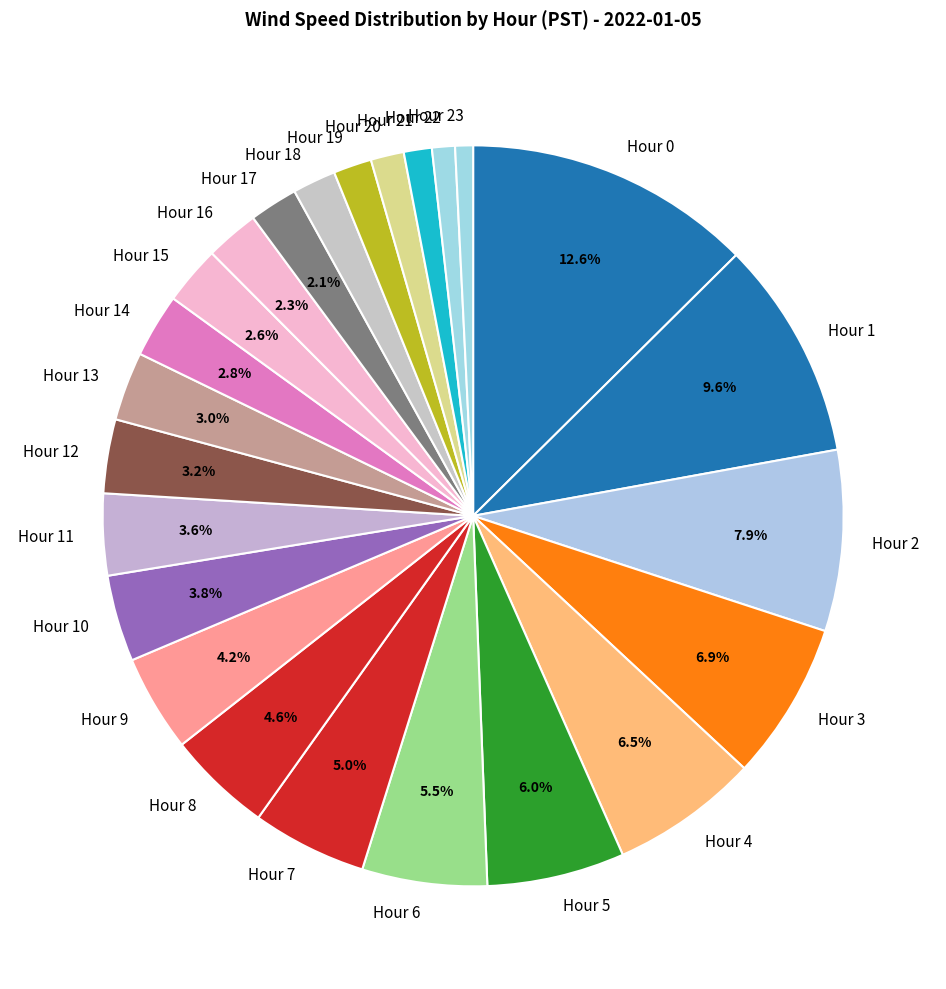

Which has a higher value, Hour 19 or Hour 6?

Hour 6